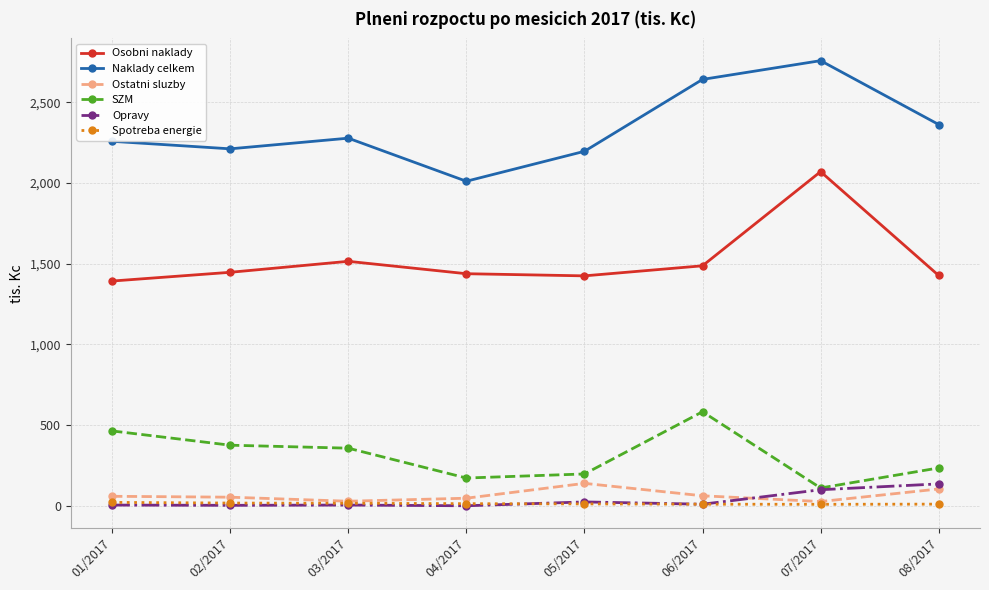

Is this an area chart (filled region under the line)?

No